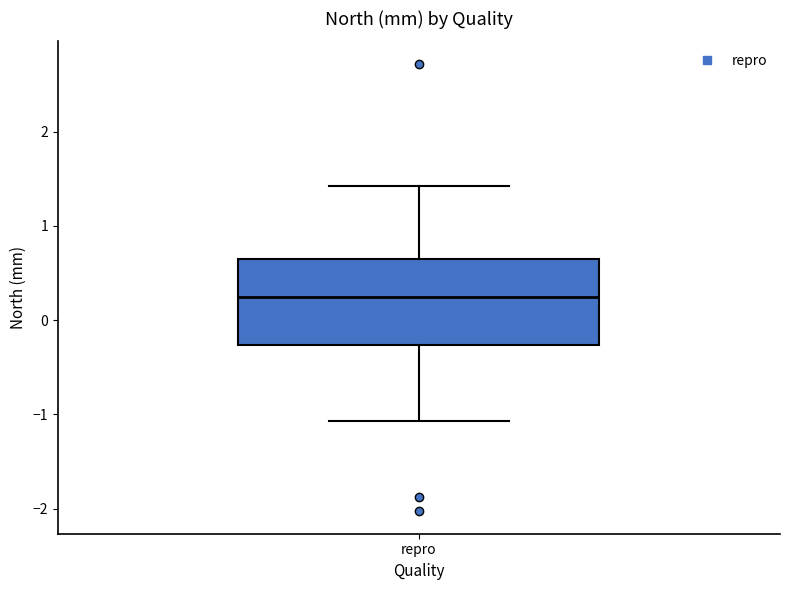

Transcribe this box plot: give where the median line is, the range the box spans, and where the two whiskers end, as read against the y-axis. The values are not printed on the chart, so give them approximately, as read against the axis.

median 0.2, box -0.3 to 0.6, whiskers -1.1 to 1.4